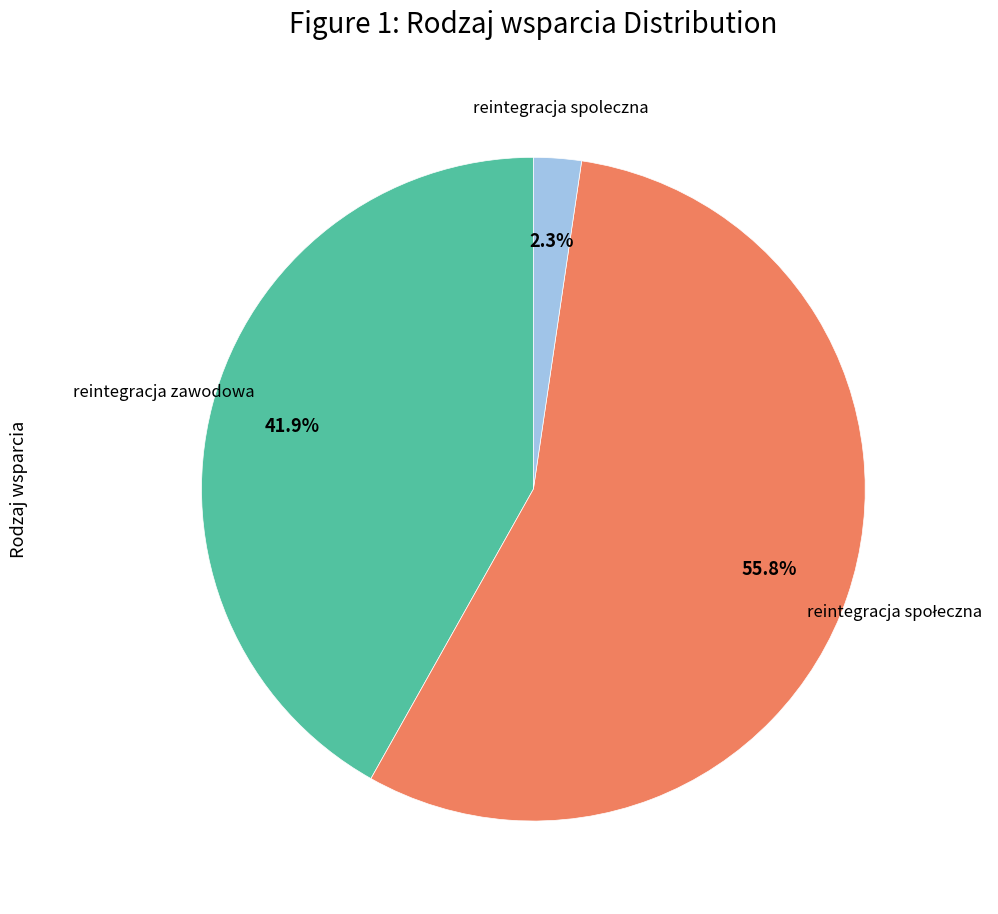

Is there a majority slice in this chart?

Yes